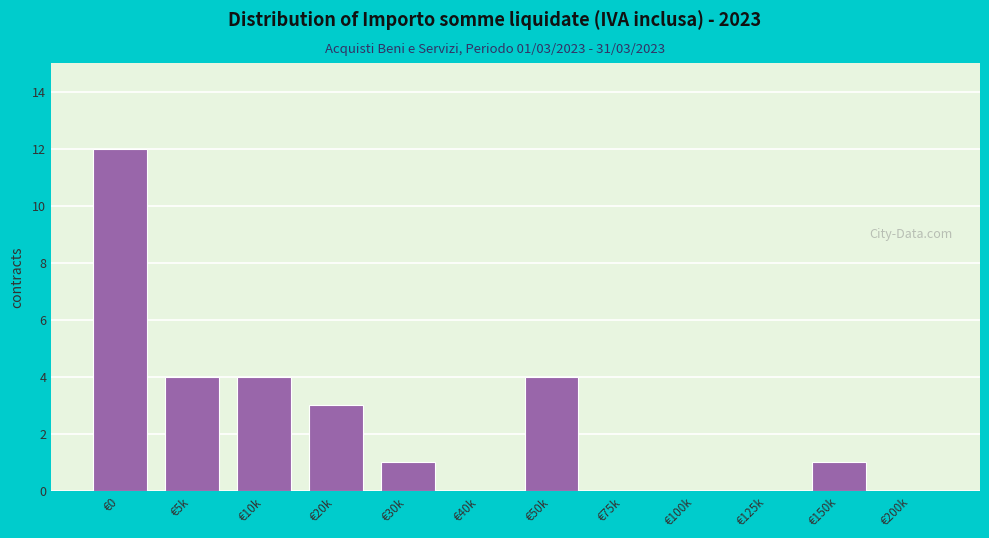

Reading left to right, transcribe all the data shown in this chart.

€0=12	€5k=4	€10k=4	€20k=3	€30k=1	€40k=0	€50k=4	€75k=0	€100k=0	€125k=0	€150k=1	€200k=0